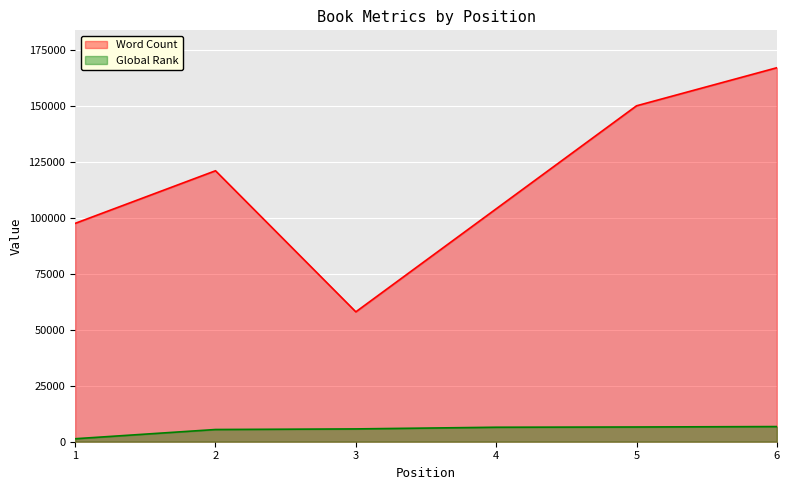

Reading right to left, list all the values displayed in this chart.

Word Count: 167000	150000	104000	58000	121000	97500
Global Rank: 6766	6578	6464	5720	5451	1331